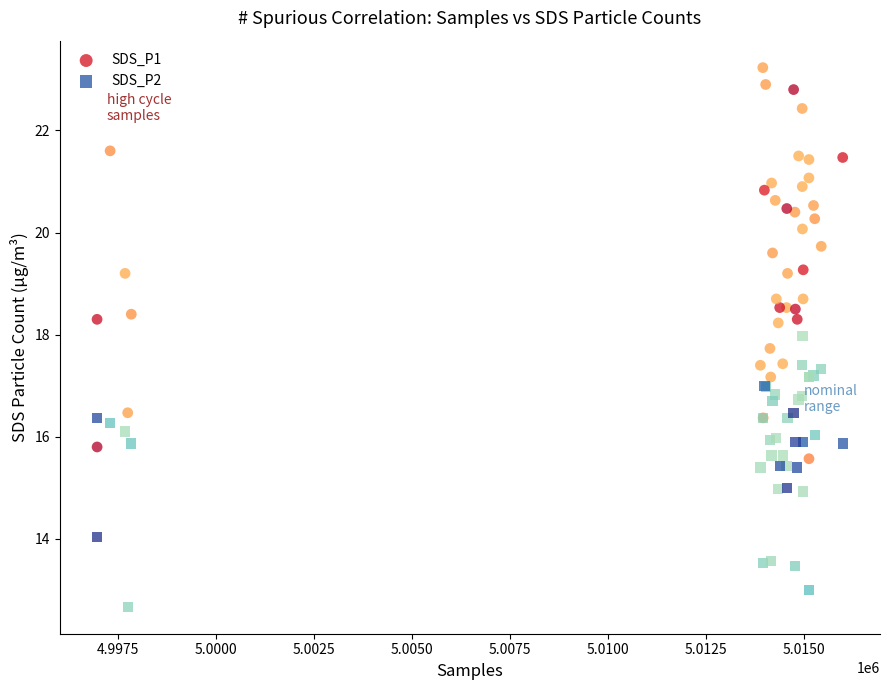

Which series reaches the minimum Y coordinate?

SDS_P2